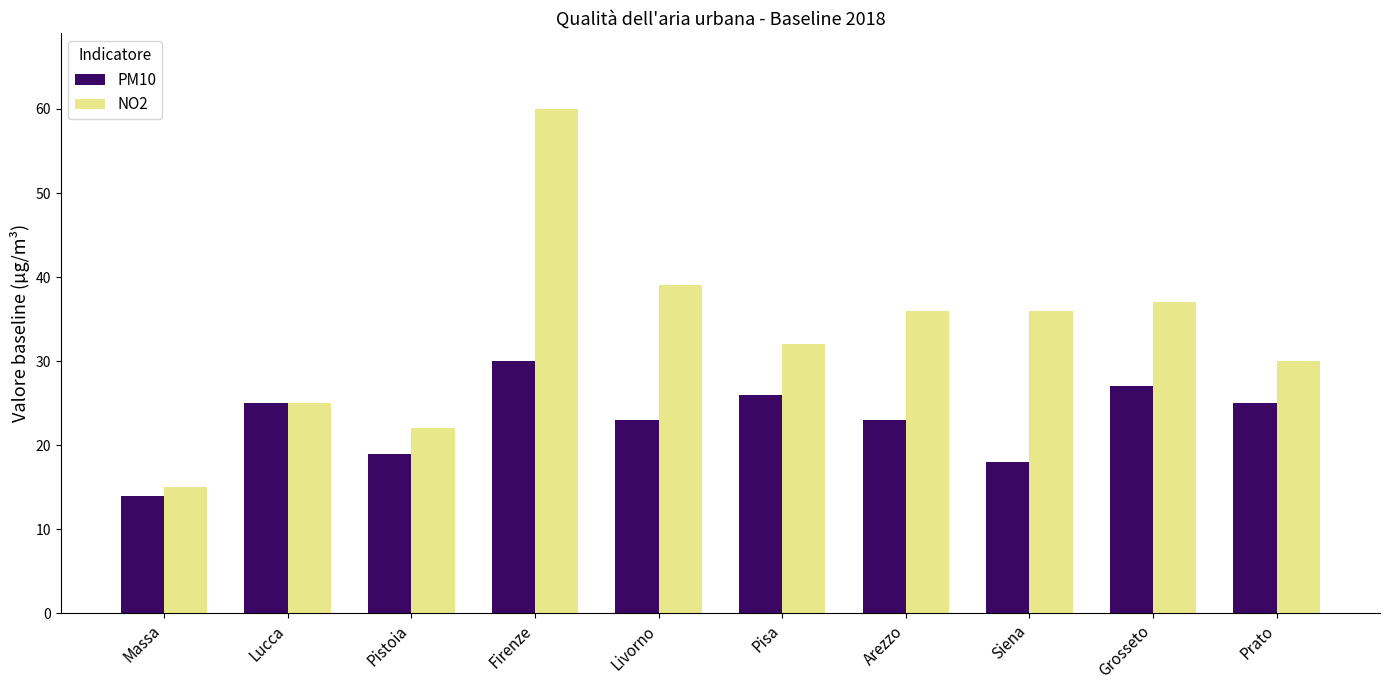

What is the approximate value of NO2 at Pistoia?

22